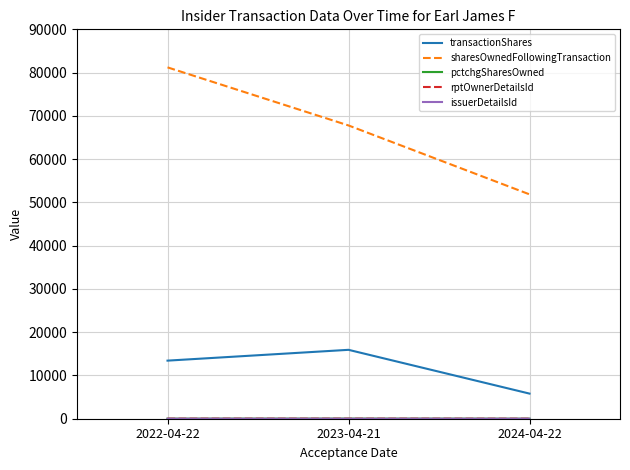

What is the greatest value displayed?

81209